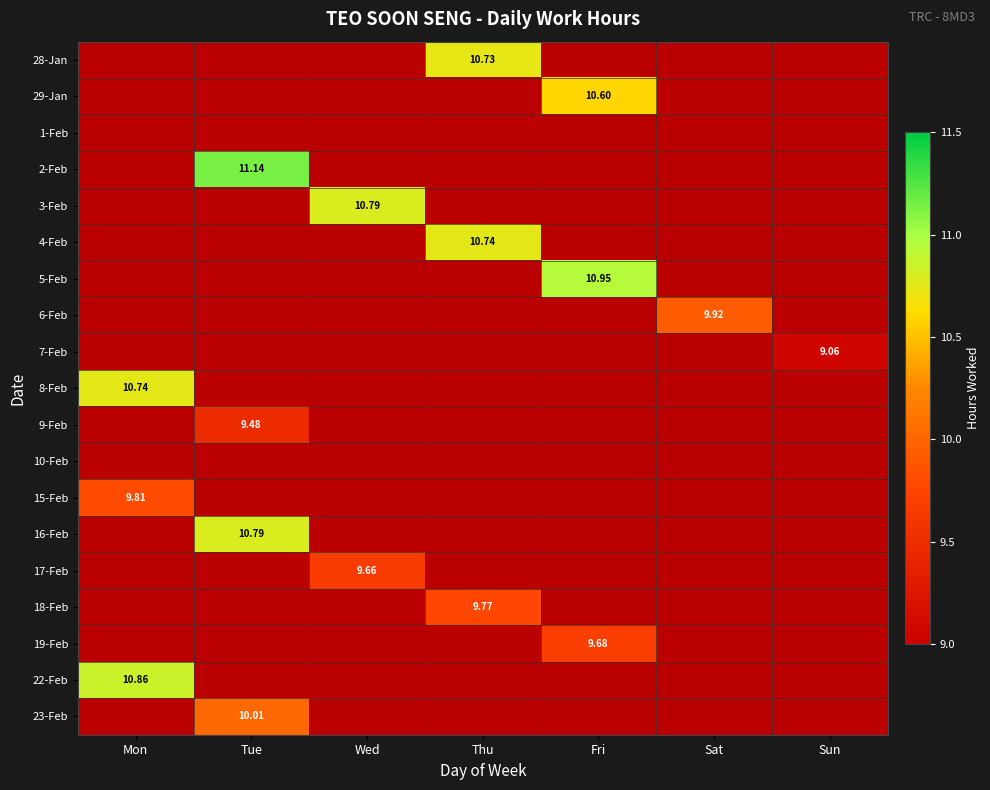

How many values in 19-Feb are above zero?

1